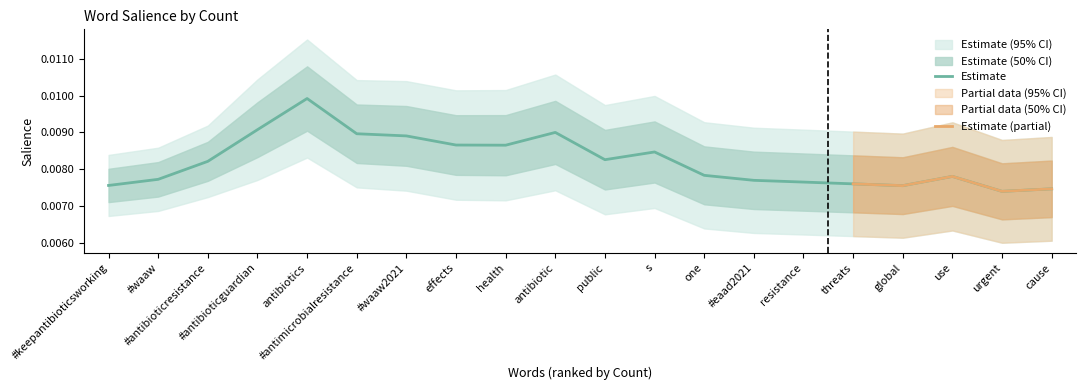

What is the sum of all values?

0.2